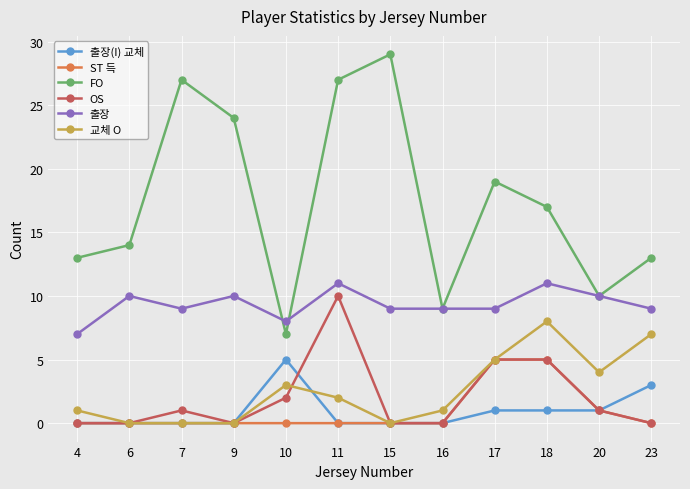

What is the sum of the OS values at 10 and 9?

2